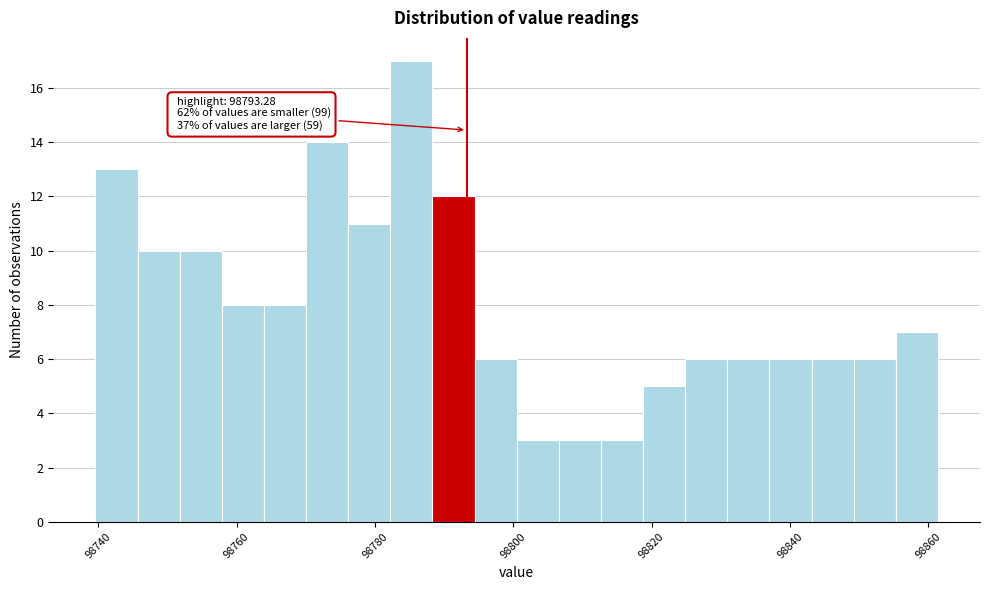

Read against the x-axis, roughly where is the centre of the tallest bar?

98786